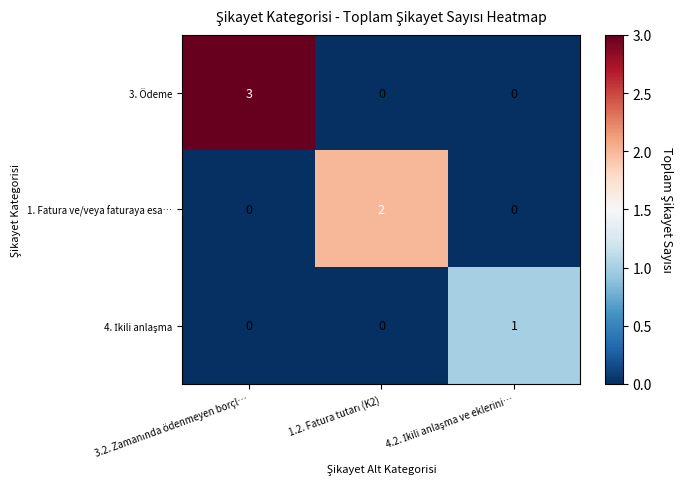

Which series has the widest spread of values?

3. Ödeme